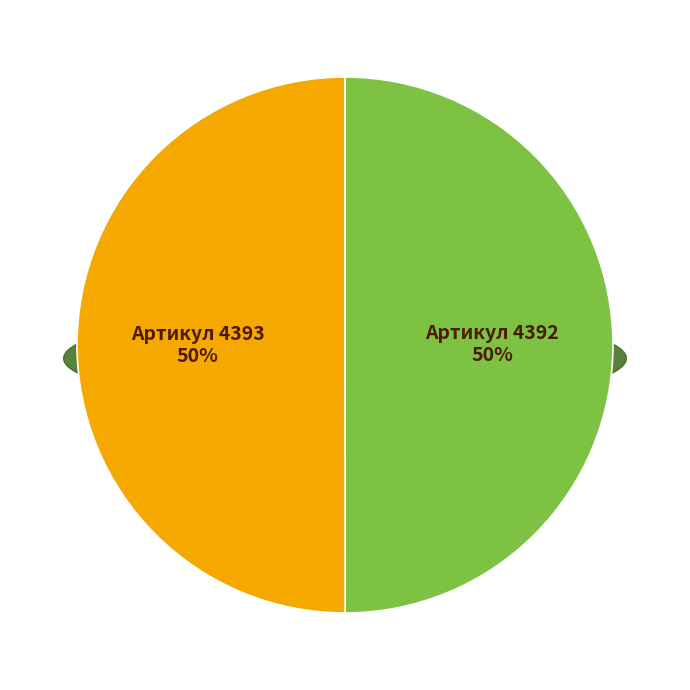

Approximately how many times larger is the value at РК-АГПМ18-80.50/2-АП ремкомплект compared to РК-АГПМ18-160.90/2-АП ремкомплект?

1.0